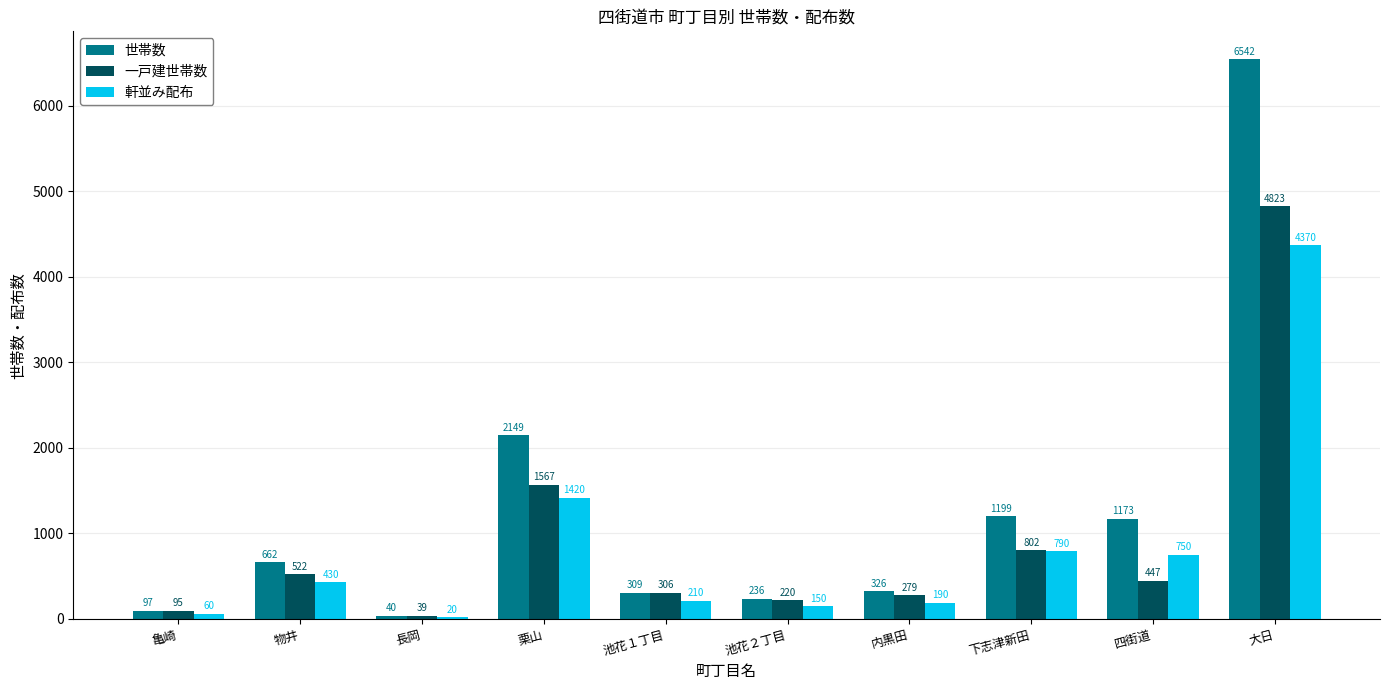

What is the average value of the 一戸建世帯数 series?

910